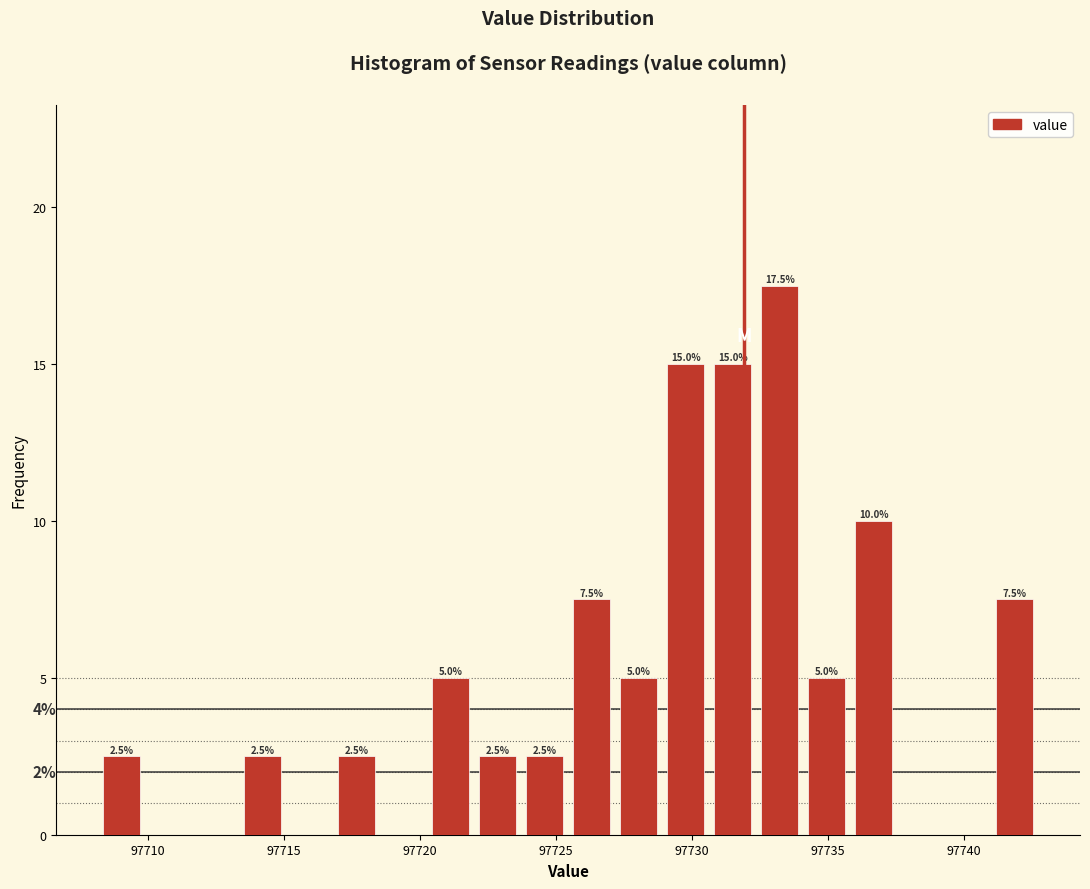

Read against the x-axis, roughly where is the centre of the tallest bar?

97733.0